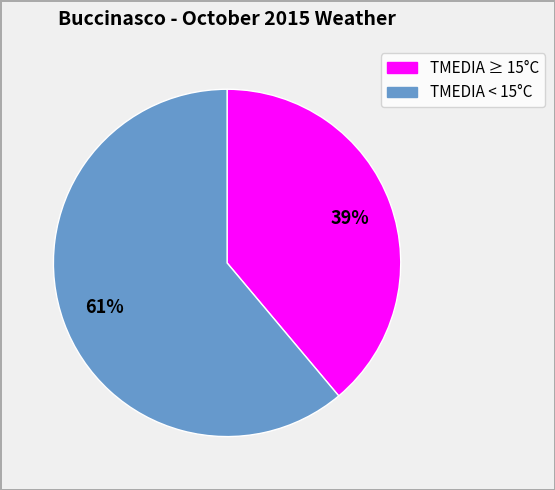

How many segments does this pie chart have?

2